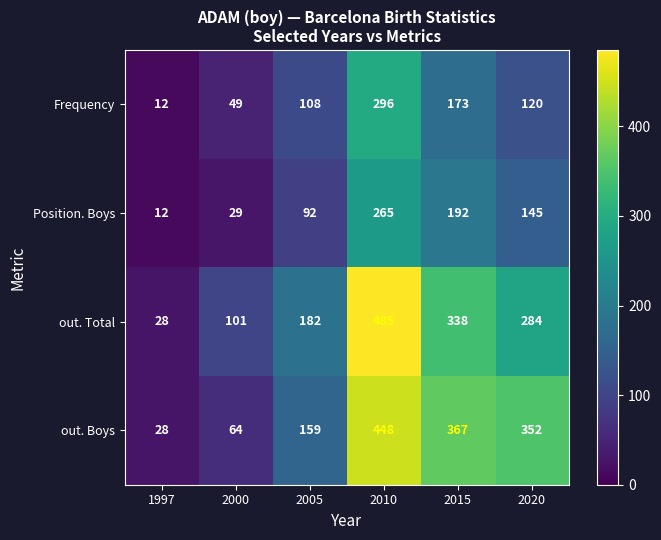

Count the number of categories in the chart.

6